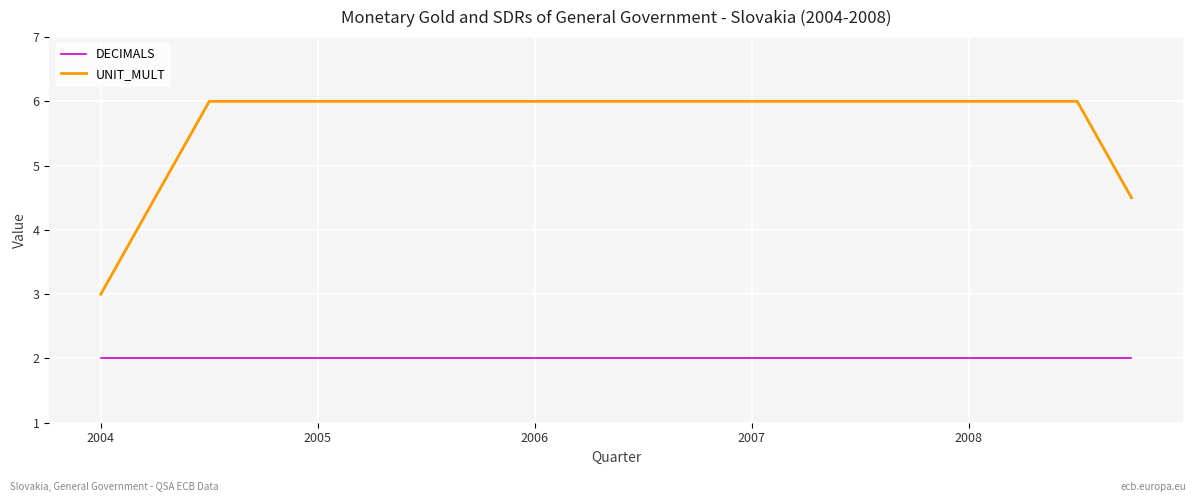

Which series has the largest total across all categories?

UNIT_MULT